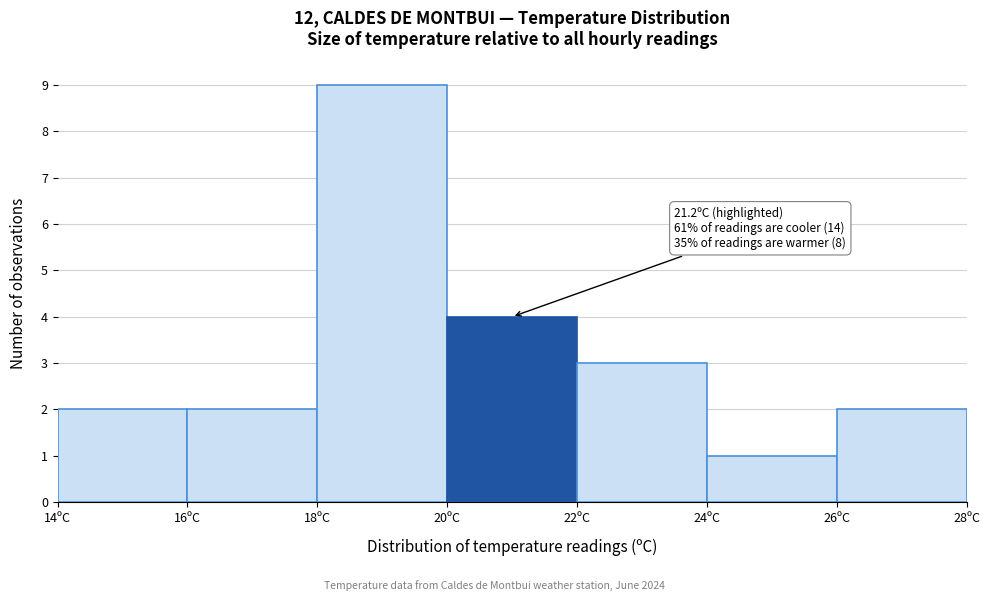

Over which range of the x-axis is the bar tallest?

18 to 20